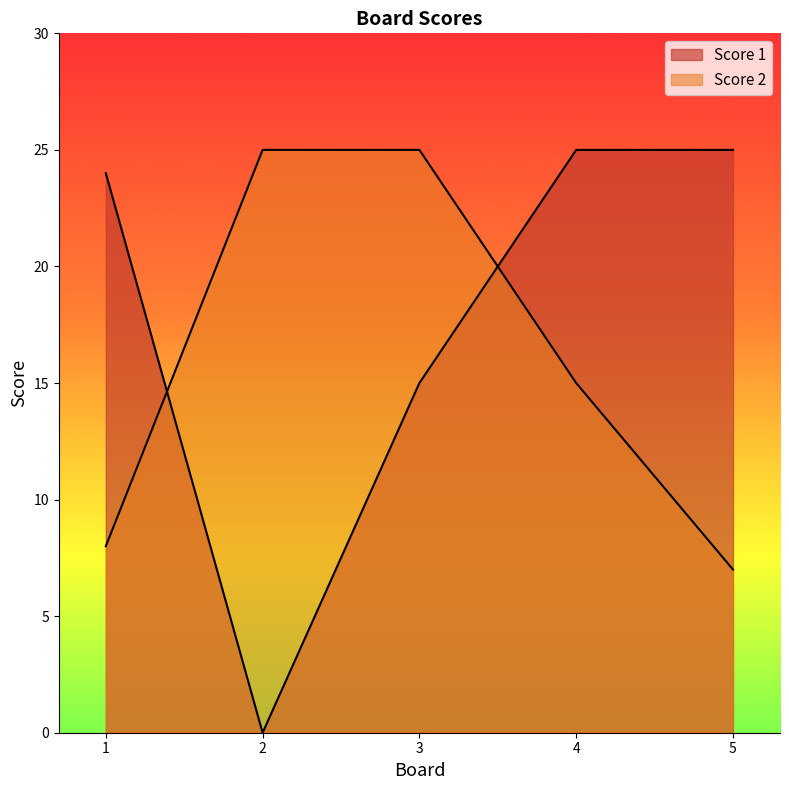

Is it true that Score 1 equals 25 at 5?

True